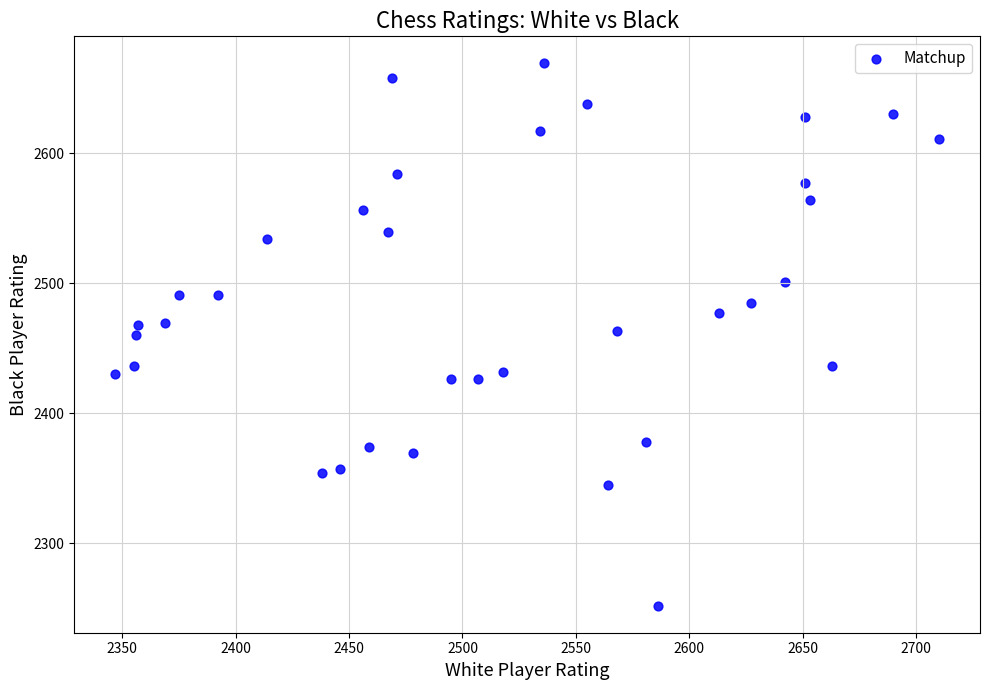

What is the range of Y values (max minus min)?

417